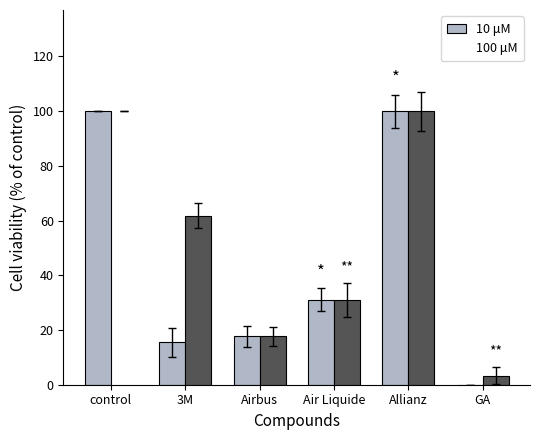

How many groups of bars are there?

6